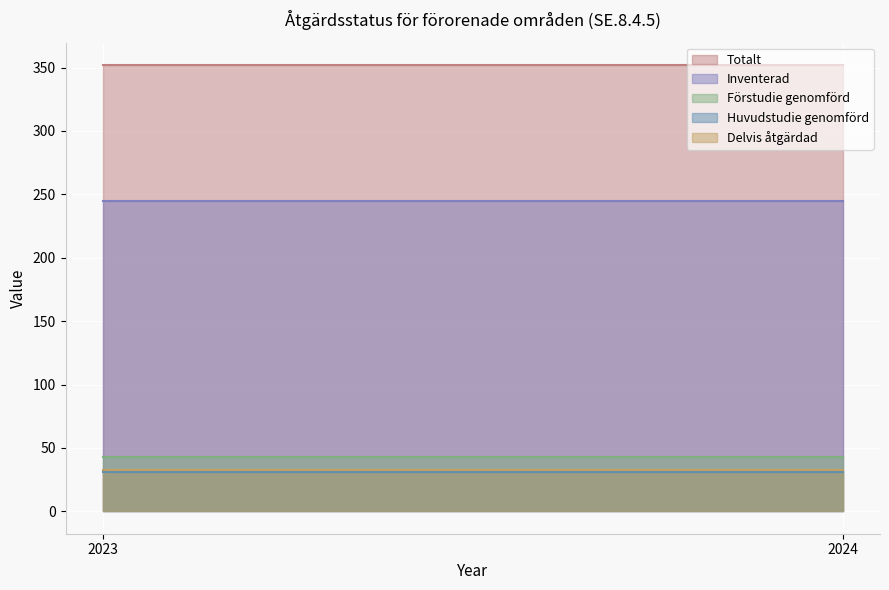

Reading left to right, extract all data points from this chart.

Totalt: 2023=352	2024=352
Inventerad: 2023=245	2024=245
Förstudie genomförd: 2023=43	2024=43
Huvudstudie genomförd: 2023=31	2024=31
Delvis åtgärdad: 2023=33	2024=33